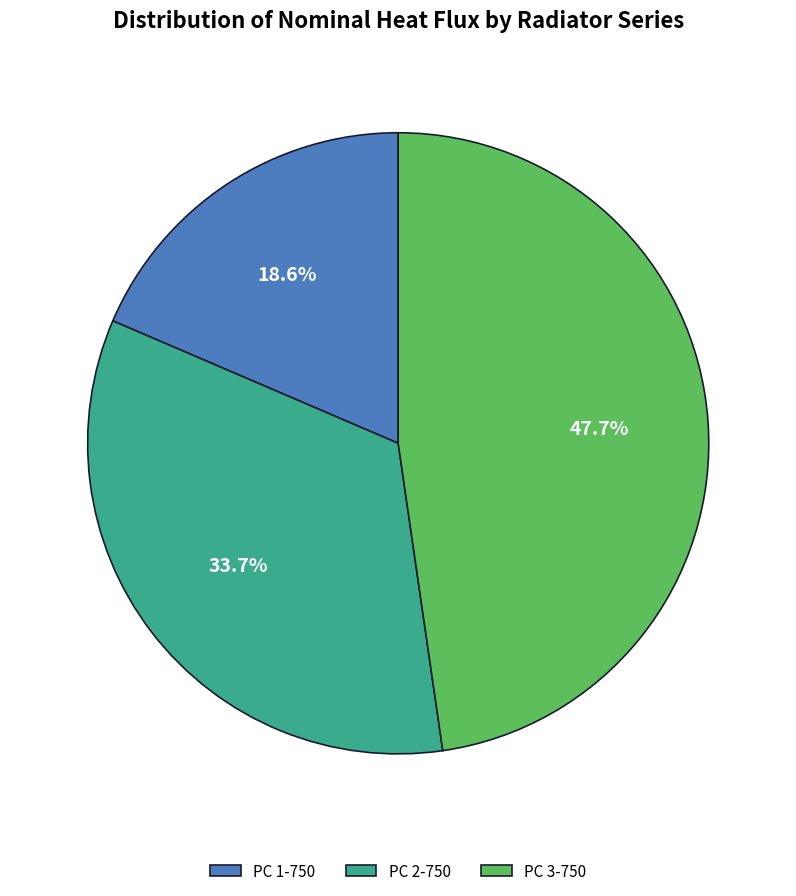

How many slices are in this pie chart?

3